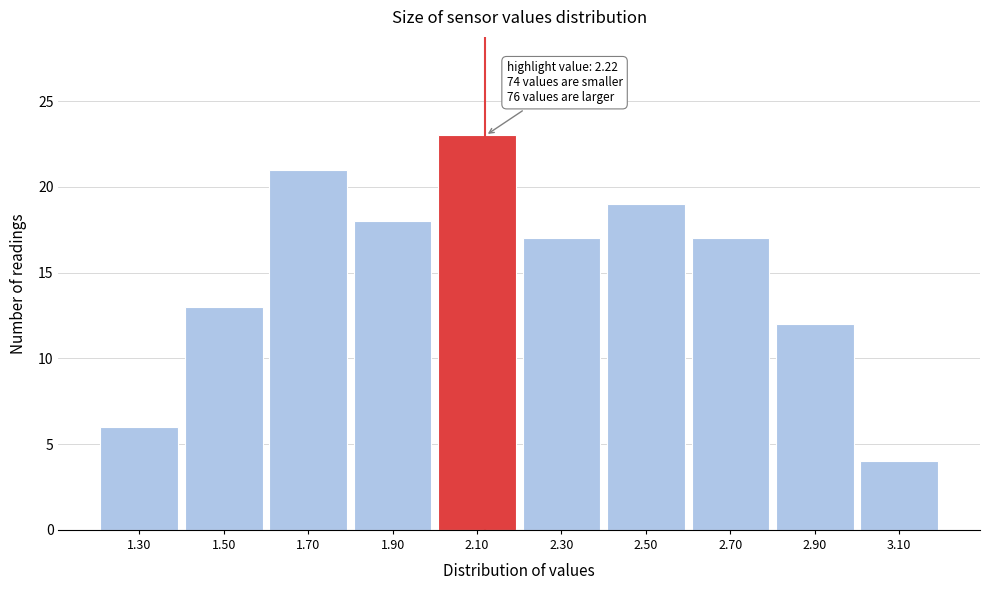

Reading left to right, transcribe all the data shown in this chart.

6	13	21	18	23	17	19	17	12	4